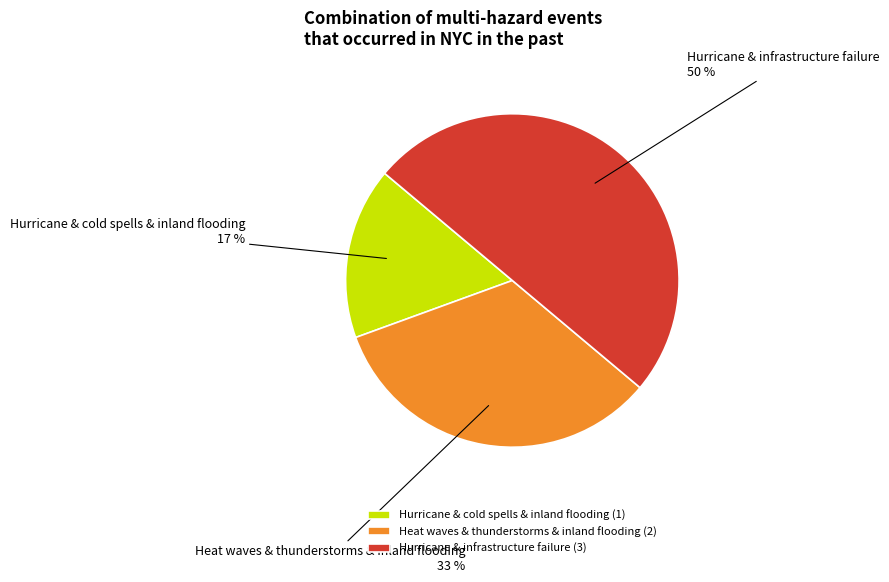

Which category has the biggest portion of the pie?

Hurricane & infrastructure failure